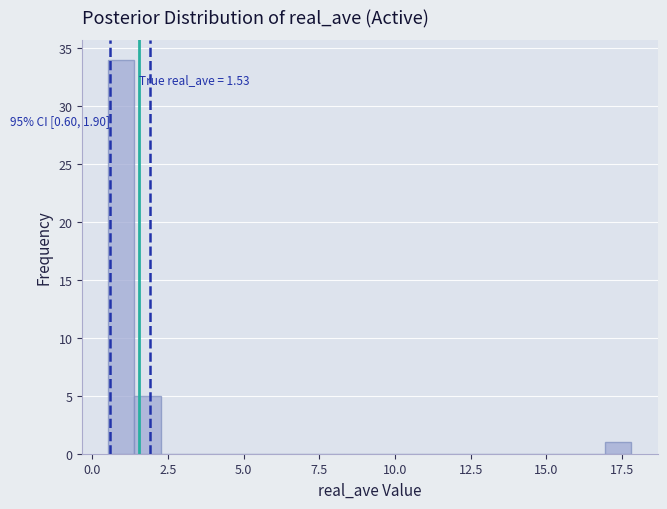

Around what value on the x-axis is the tallest bar? Give the approximate position of its centre, as read against the axis.

1.0